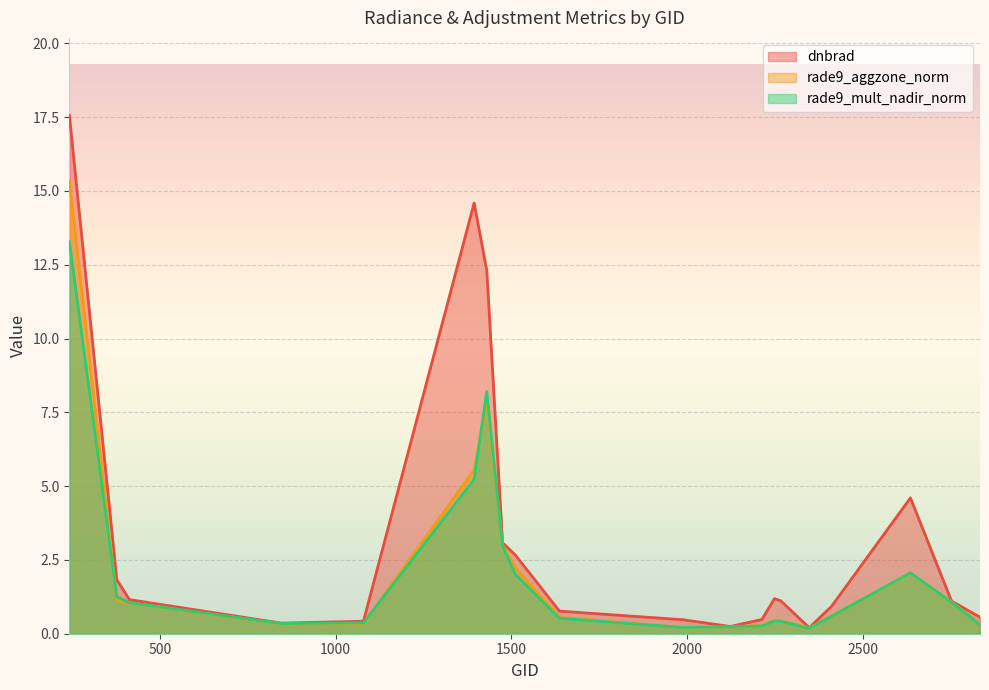

At which label does rade9_aggzone_norm reach its peak?

242